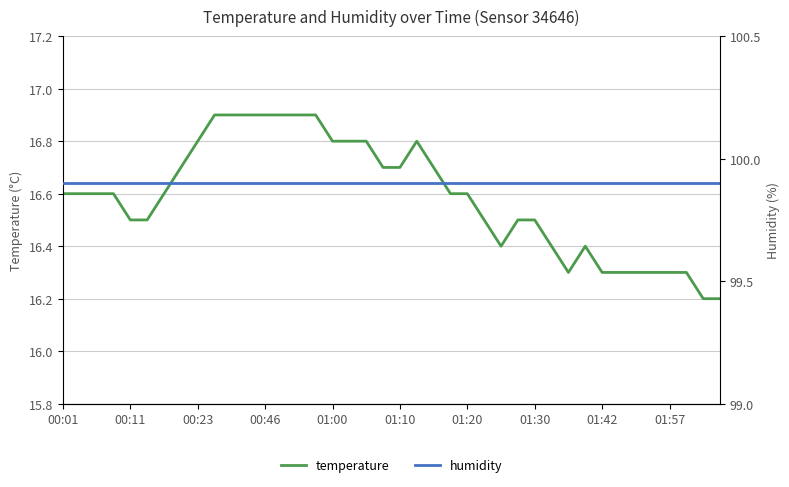

Count the number of data series in this chart.

2